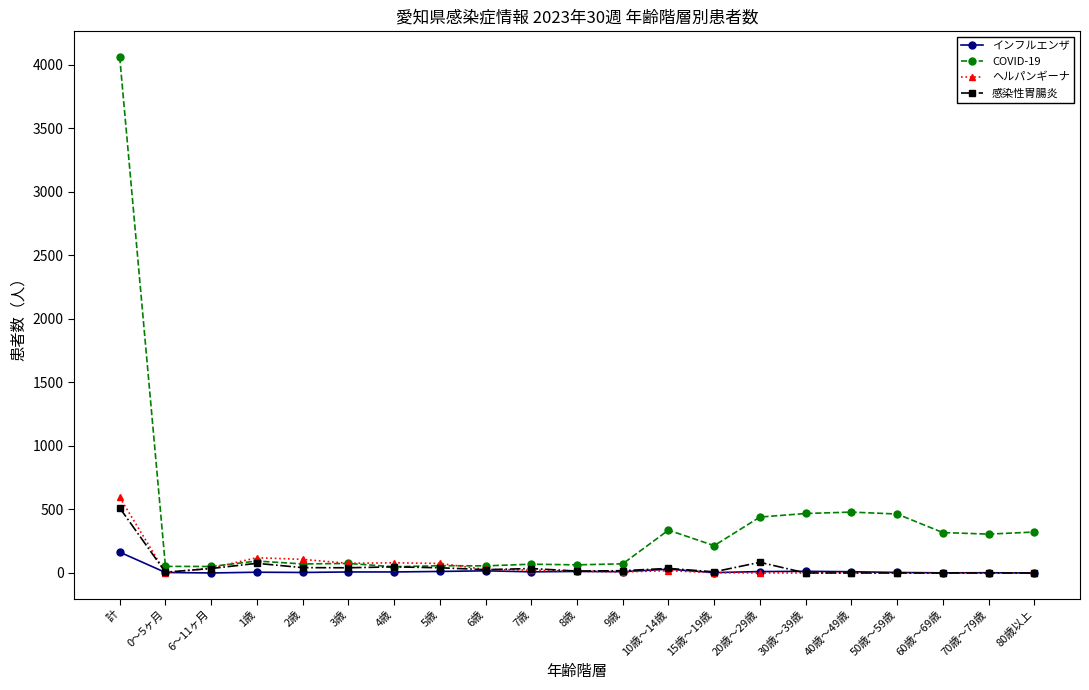

What is the label of the 18th point from the right?

1歳